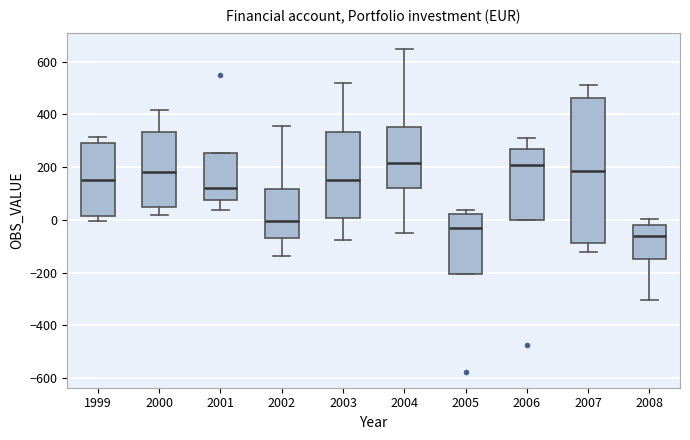

Reading left to right, transcribe this box plot: for each box, give where its median line is, the range the box spans, and where its two whiskers end, as read against the y-axis. The values are not printed on the chart, so give them approximately, as read against the axis.

1999: median 160, box 20 to 300, whiskers 0 to 320
2000: median 180, box 40 to 340, whiskers 20 to 420
2001: median 120, box 80 to 260, whiskers 40 to 260
2002: median 0, box -60 to 120, whiskers -140 to 360
2003: median 160, box 0 to 340, whiskers -80 to 520
2004: median 220, box 120 to 360, whiskers -60 to 640
2005: median -40, box -200 to 20, whiskers -200 to 40
2006: median 200, box 0 to 260, whiskers 0 to 300
2007: median 180, box -80 to 460, whiskers -120 to 520
2008: median -60, box -140 to -20, whiskers -300 to 0